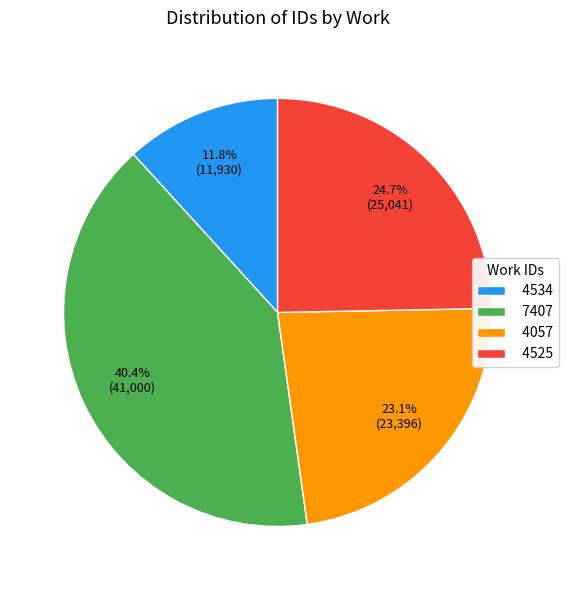

To the nearest percent, what percentage of the pie is 7407?

40%